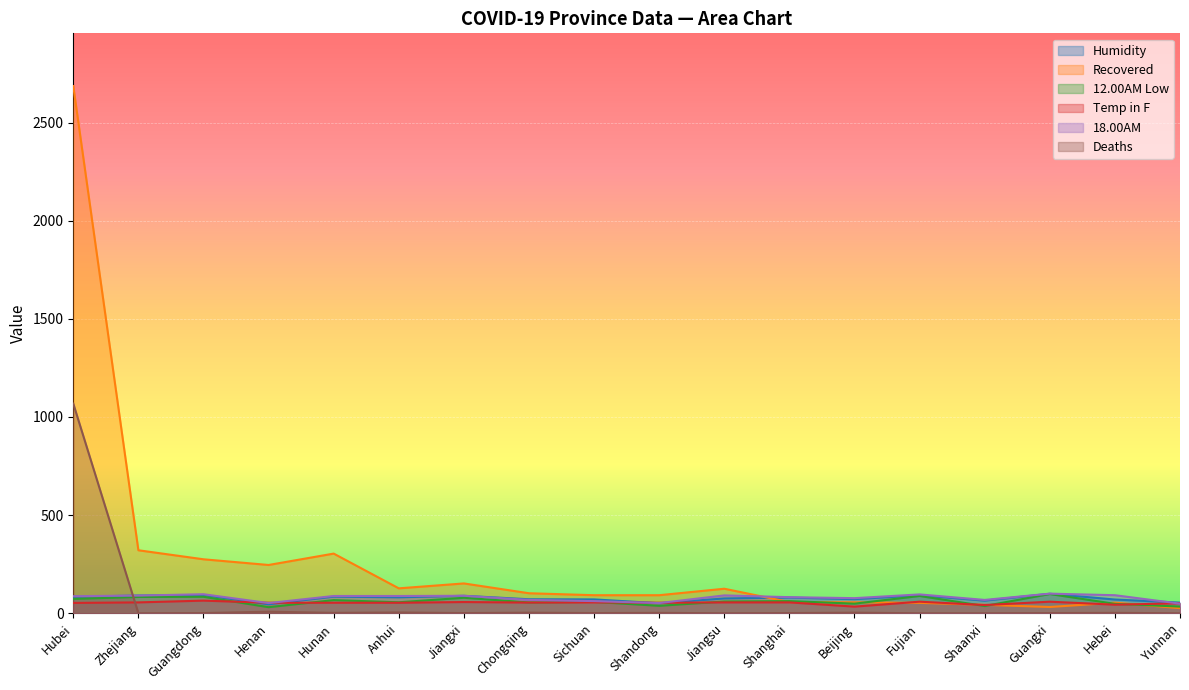

What is the value of the Temp in F point at the 3rd from the left?

64.4